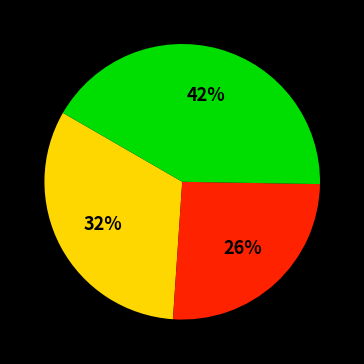

Is there a majority slice in this chart?

No